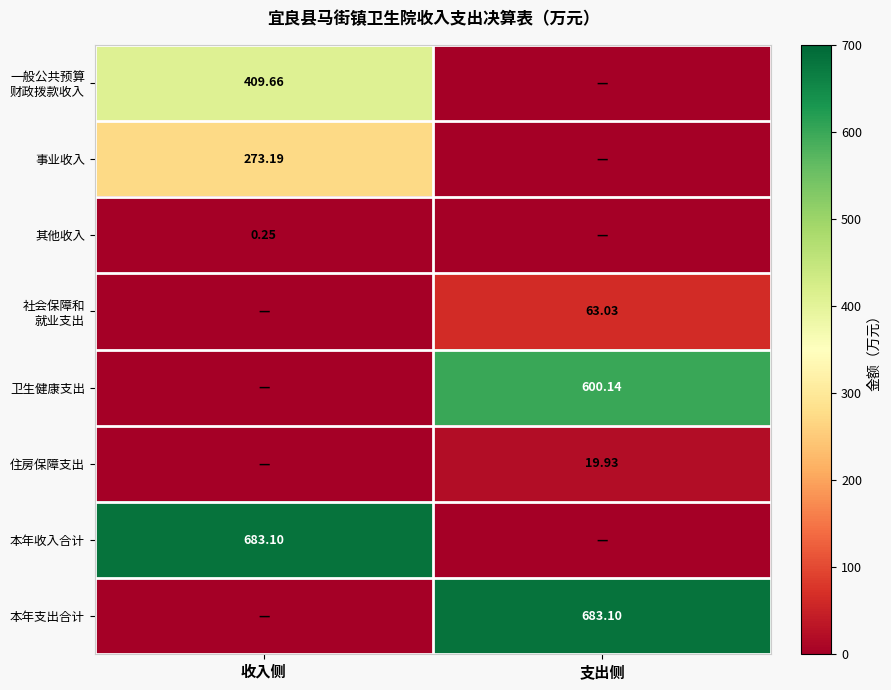

Rank the categories by 一般公共预算 财政拨款收入 value from lowest to highest.

支出侧, 收入侧